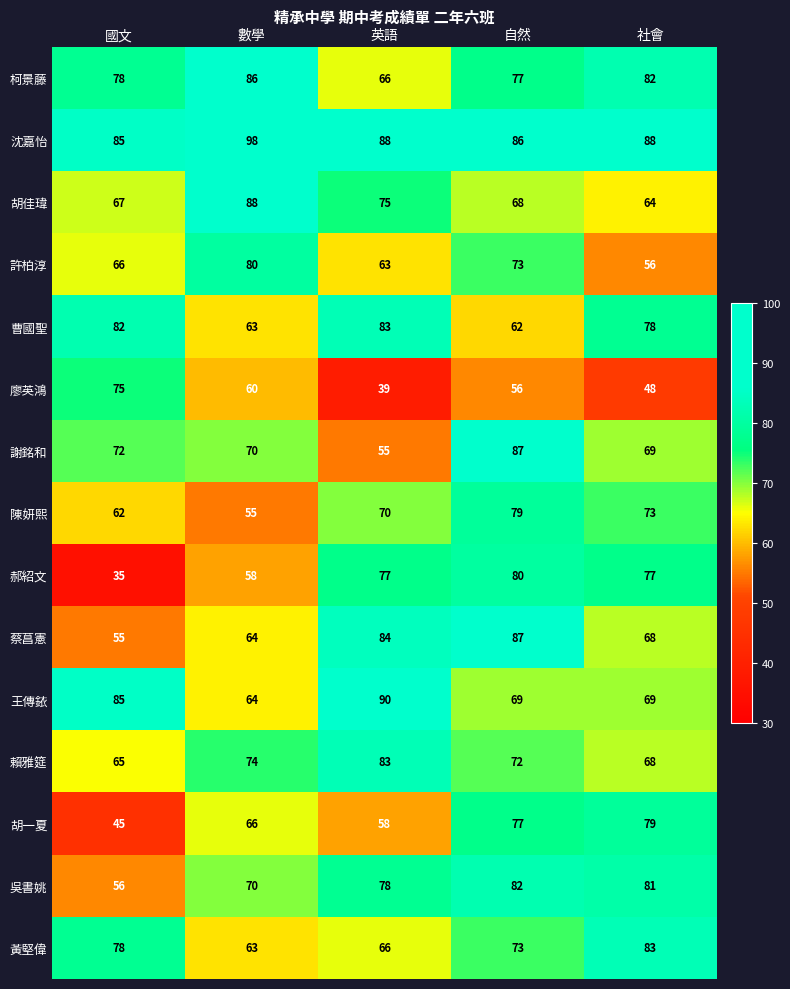

The value of 陳妍熙 at 國文 is 62. True or false?

True